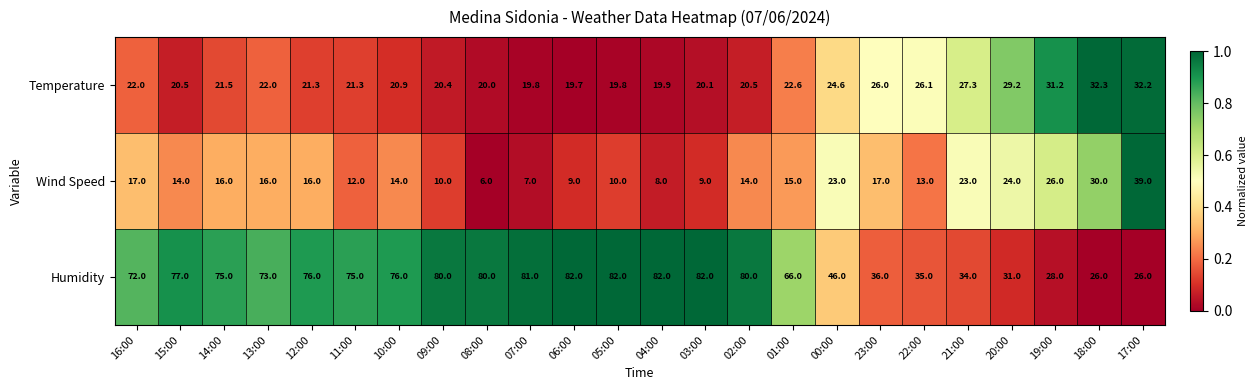

What value does the Wind Speed series have at 21:00?

23.0